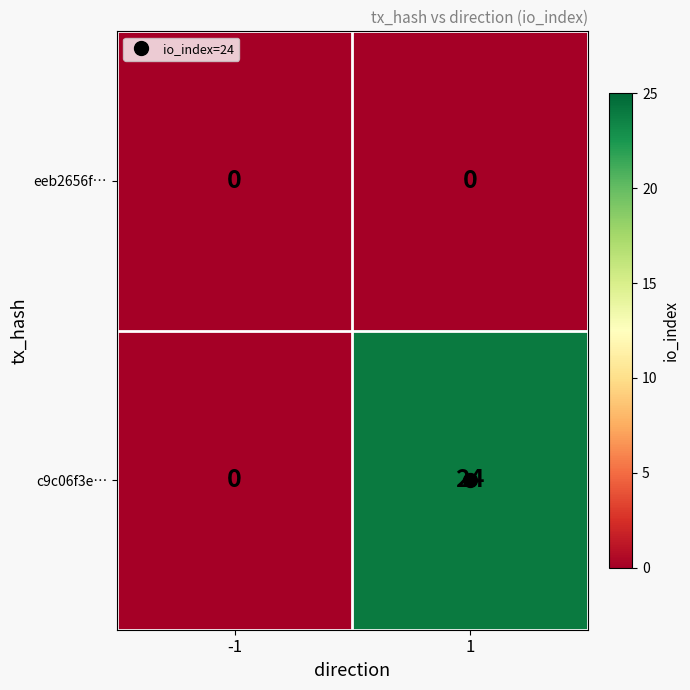

Rank the series by their average value, from lowest to highest.

eeb2656f…, c9c06f3e…